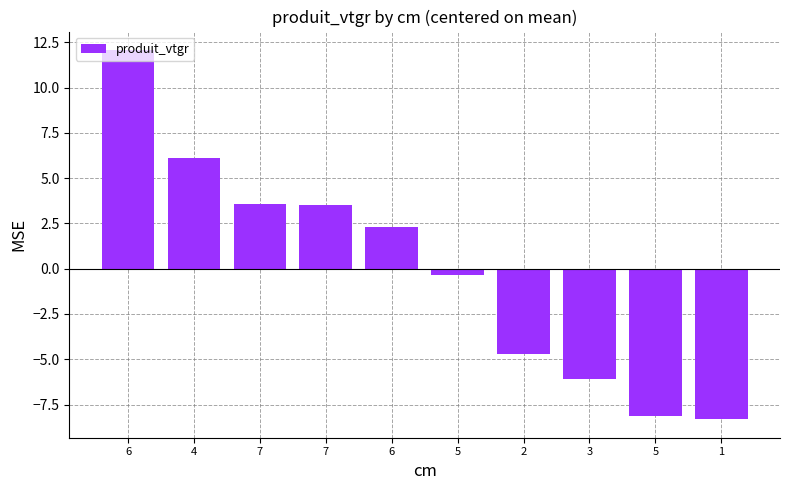

What is the change in value from 6 to 1?

-20.4